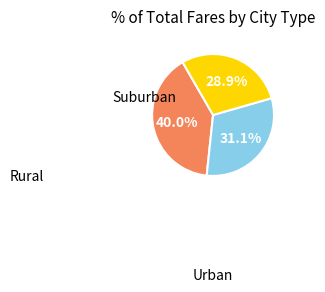

Is there any slice that represents more than half of the pie?

No